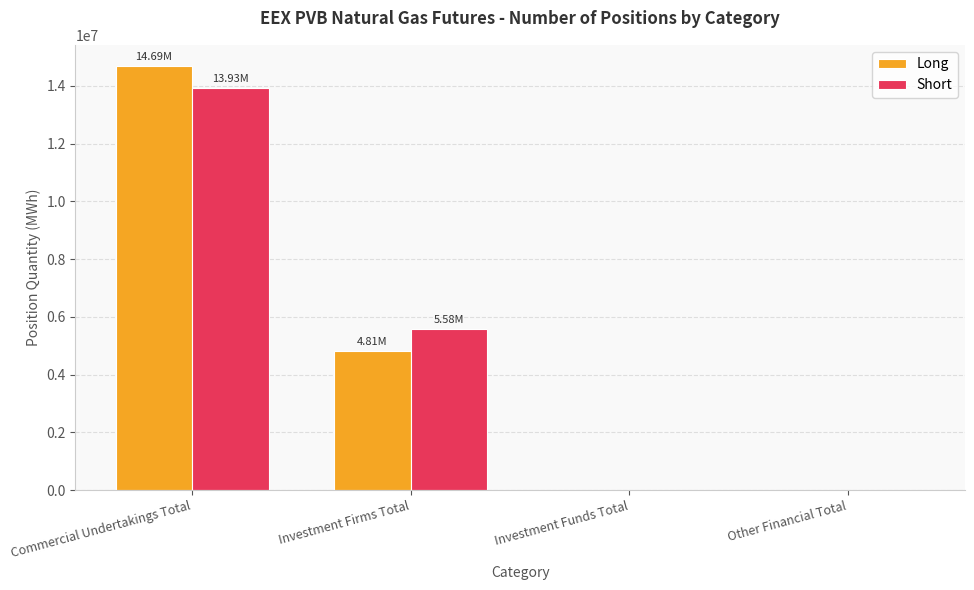

What is the approximate value of Short at Commercial Undertakings Total?

13927198